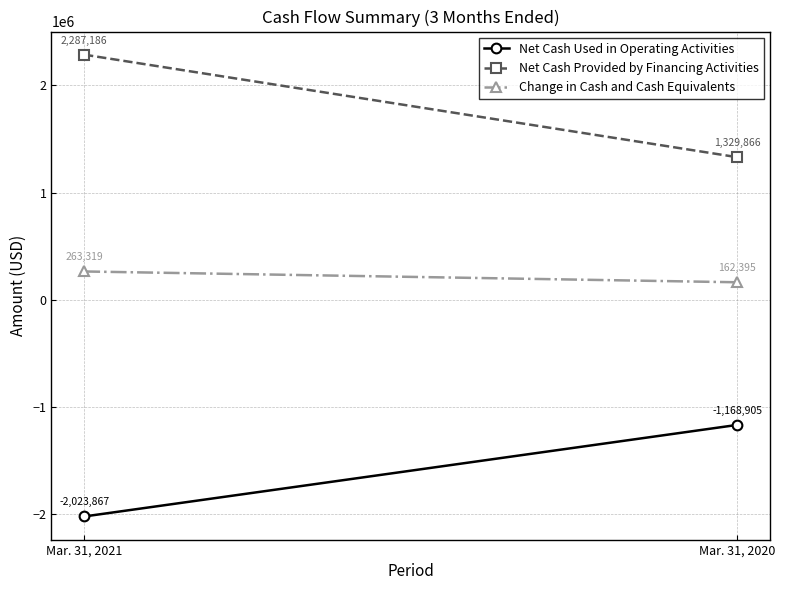

What is the difference between the Change in Cash and Cash Equivalents values at Mar. 31, 2021 and Mar. 31, 2020?

100924